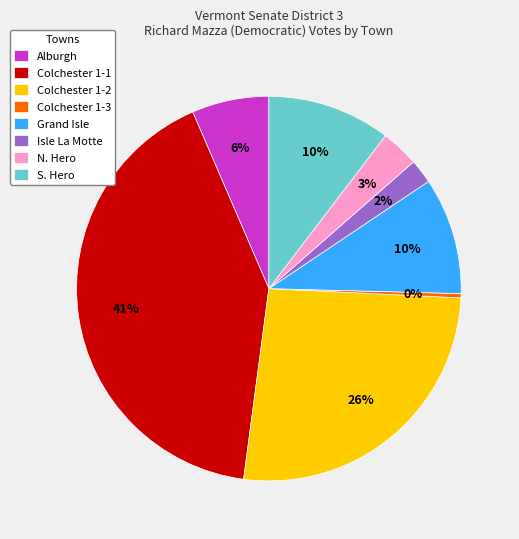

Does Colchester 1-3 represent more than half of the total?

No